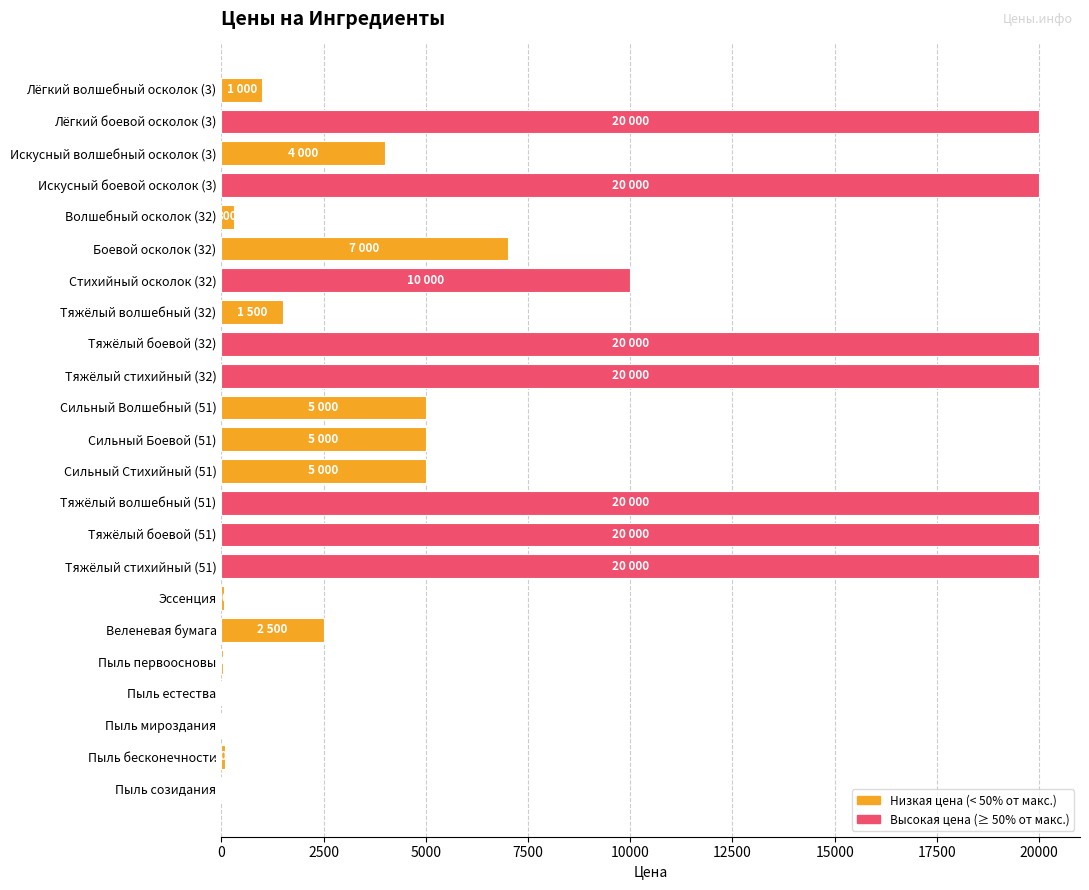

Approximately how many times larger is the value at Тяжёлый боевой (32) compared to Тяжёлый стихийный (51)?

1.0